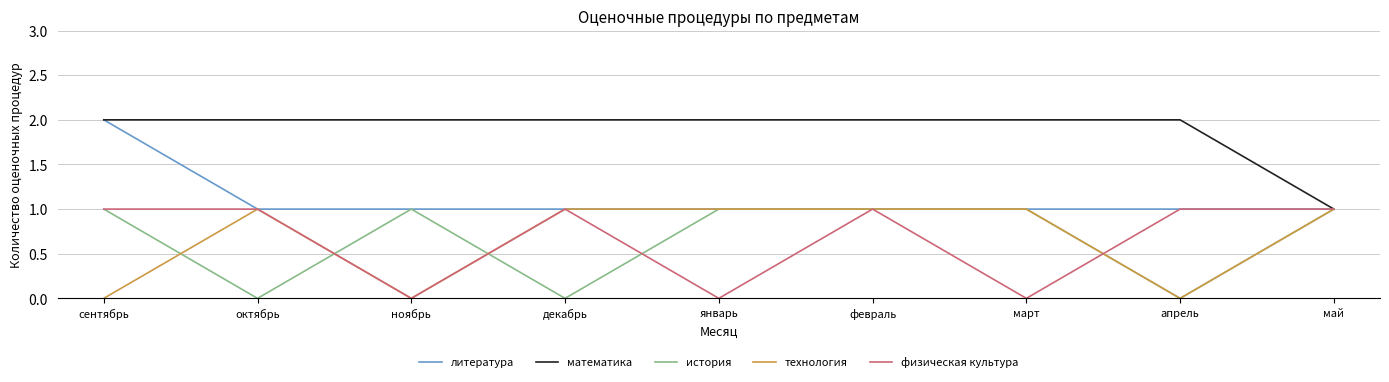

Reading left to right, what are all the values shown in this chart?

литература: сентябрь=2	октябрь=1	ноябрь=1	декабрь=1	январь=1	февраль=1	март=1	апрель=1	май=1
математика: сентябрь=2	октябрь=2	ноябрь=2	декабрь=2	январь=2	февраль=2	март=2	апрель=2	май=1
история: сентябрь=1	октябрь=0	ноябрь=1	декабрь=0	январь=1	февраль=1	март=1	апрель=0	май=1
технология: сентябрь=0	октябрь=1	ноябрь=0	декабрь=1	январь=1	февраль=1	март=1	апрель=0	май=1
физическая культура: сентябрь=1	октябрь=1	ноябрь=0	декабрь=1	январь=0	февраль=1	март=0	апрель=1	май=1